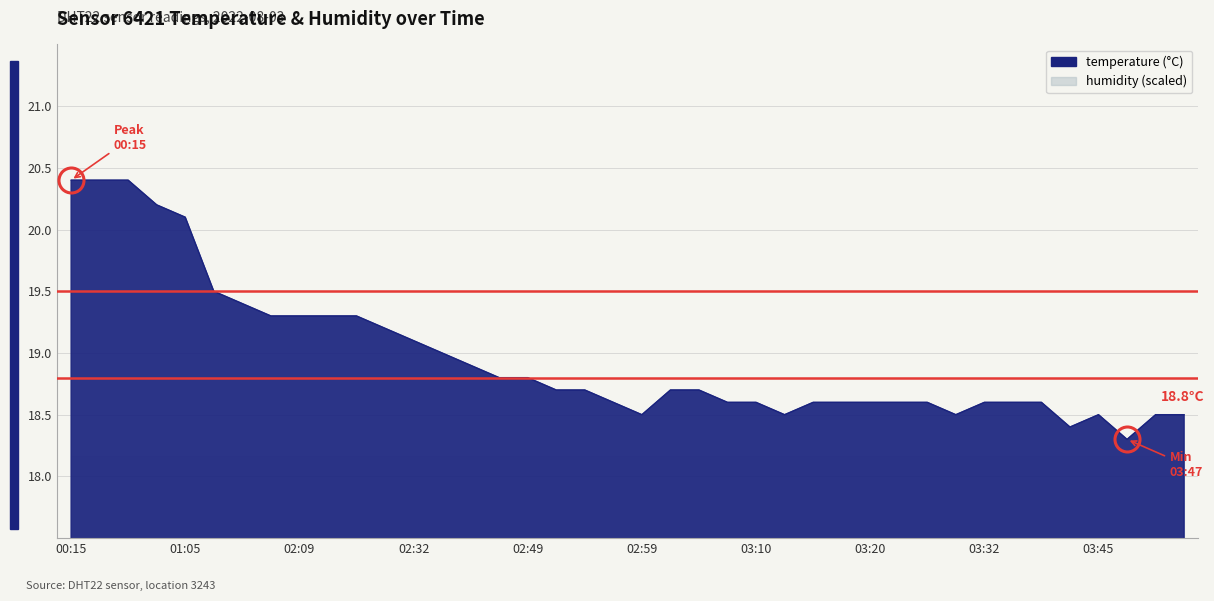

How many points are higher than both their immediate neighbors (excluding endpoints)?

1